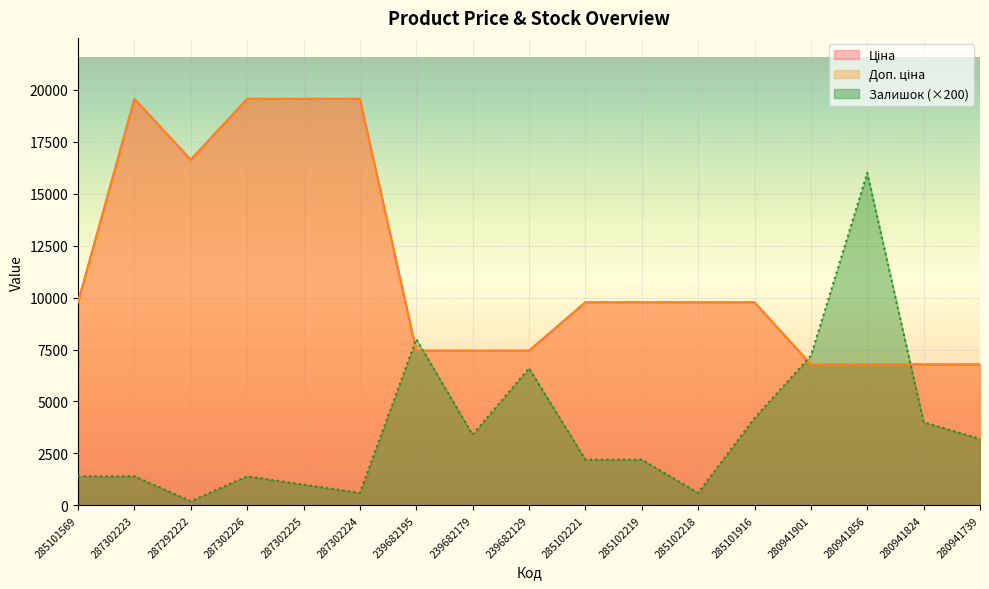

Does the chart display data point markers on the line(s)?

No